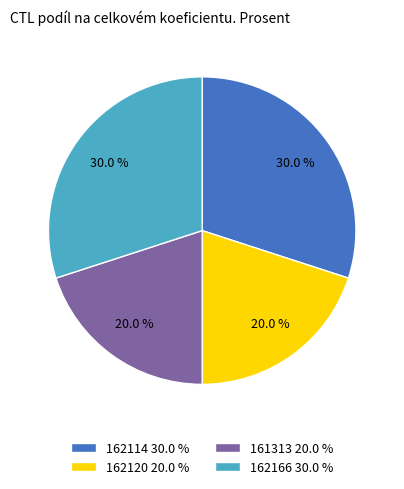

What percentage is the 162120 slice, to the nearest percent?

20%